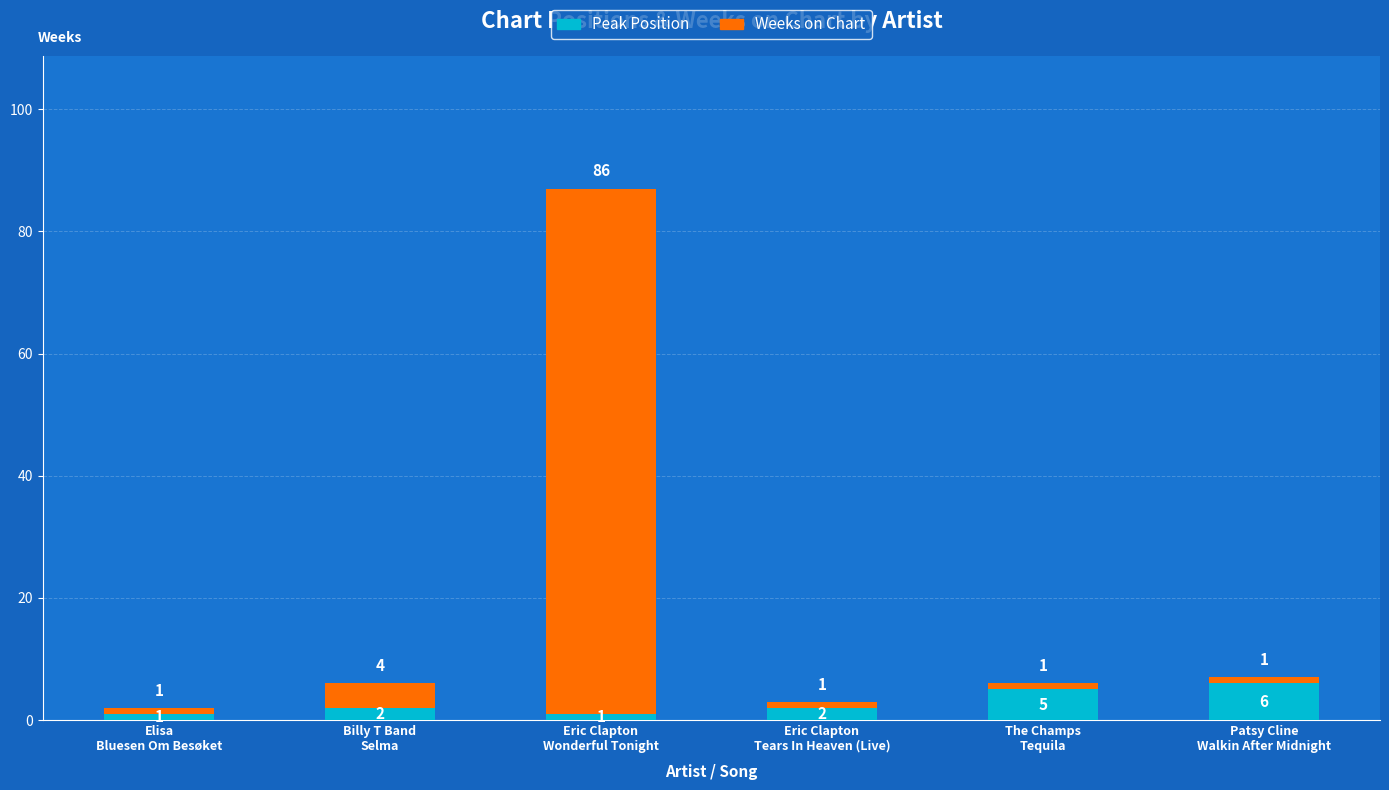

What is the average value of the Peak Position series?

3